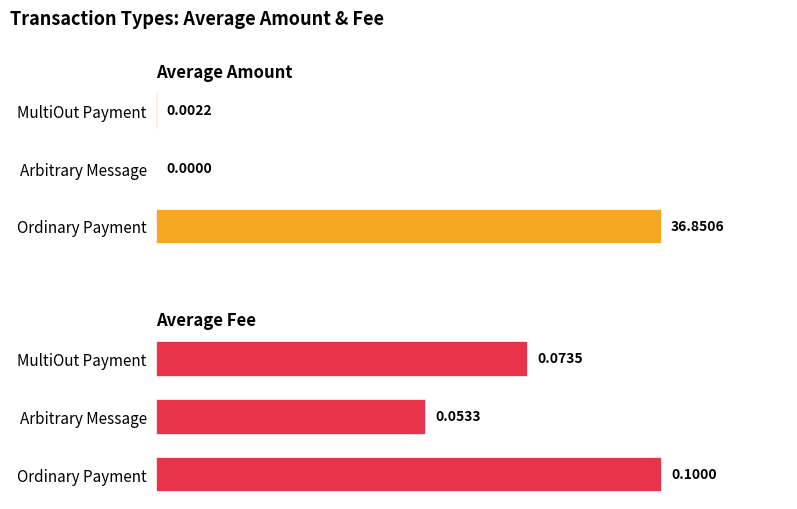

What is the sum of the Average Fee values at Arbitrary Message and MultiOut Payment?

0.1